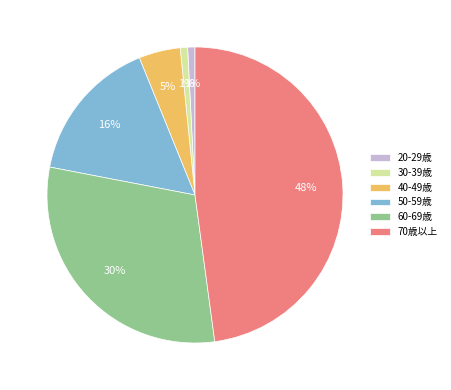

Count the number of slices in the pie.

6